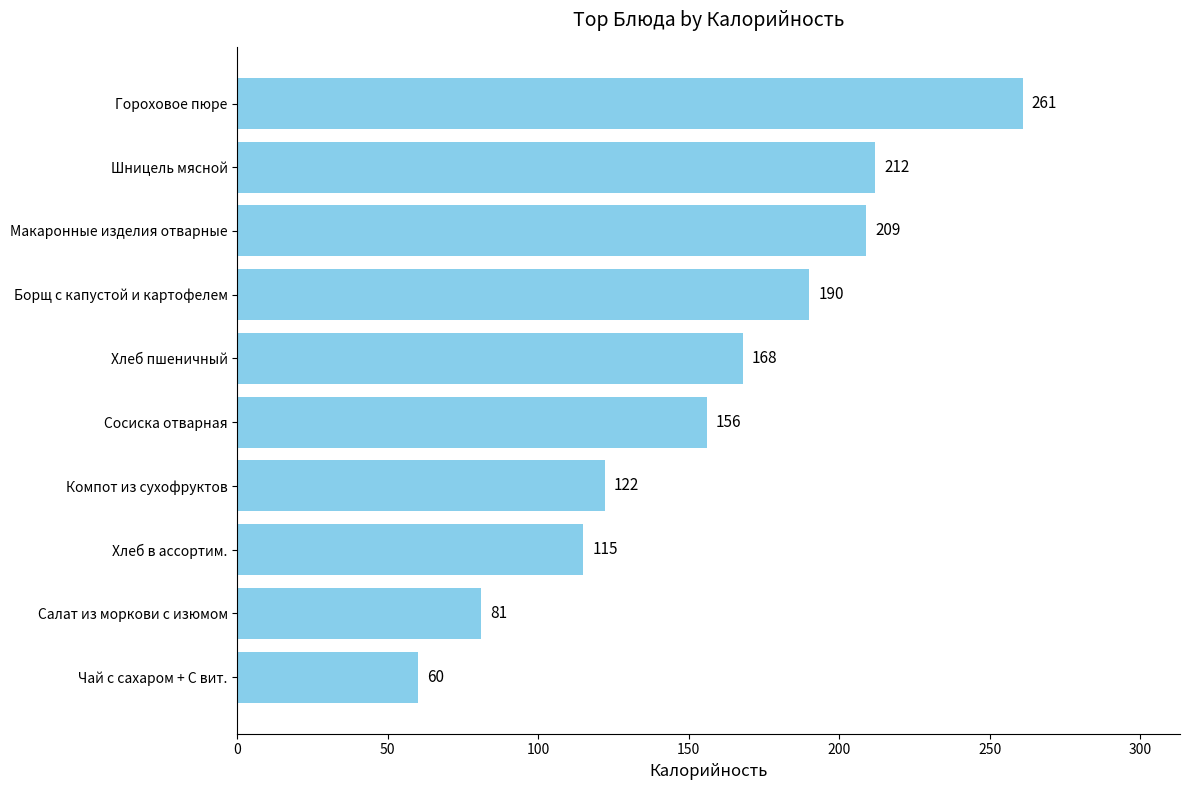

At which label is the value closest to 160?

Сосиска отварная